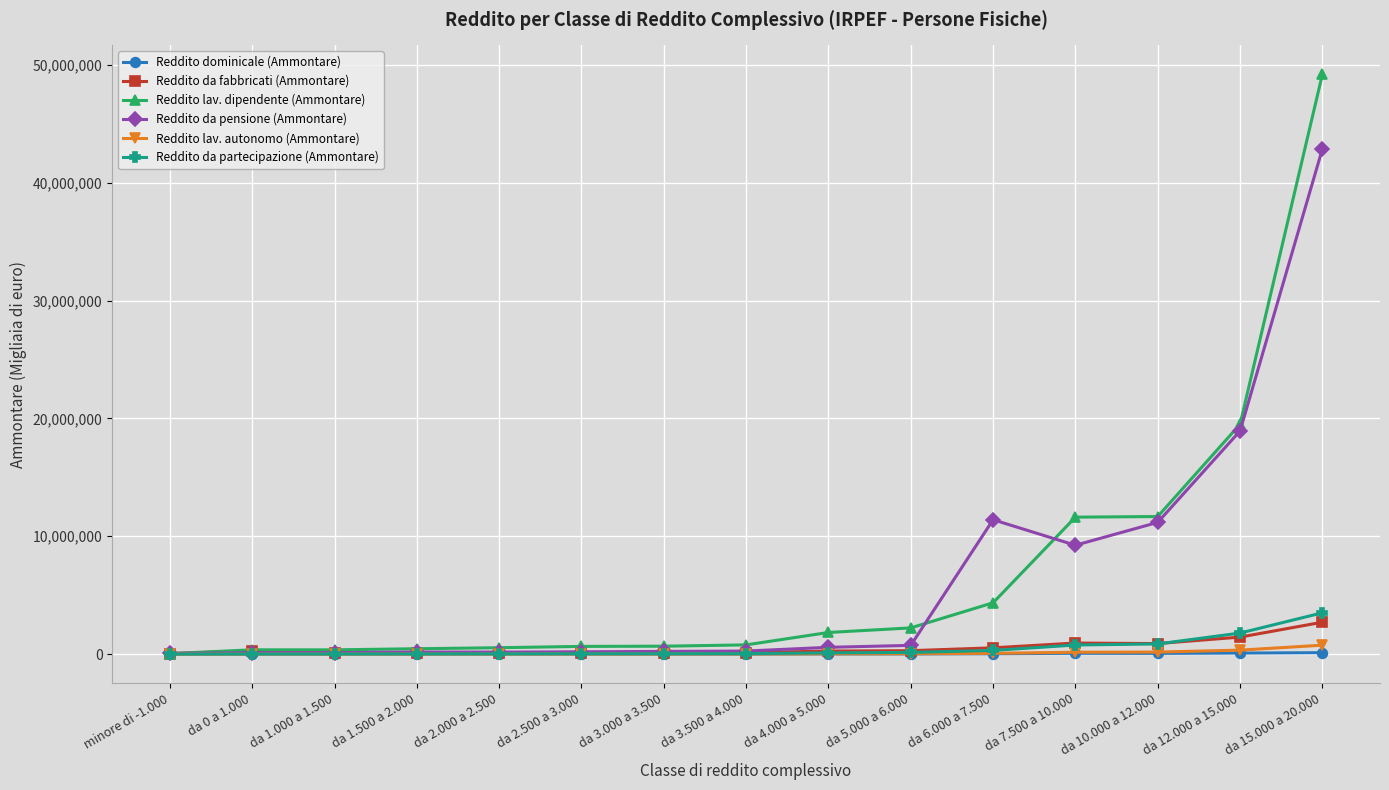

What is the sum of the Reddito lav. dipendente (Ammontare) values at da 2.000 a 2.500 and da 3.500 a 4.000?

1327806